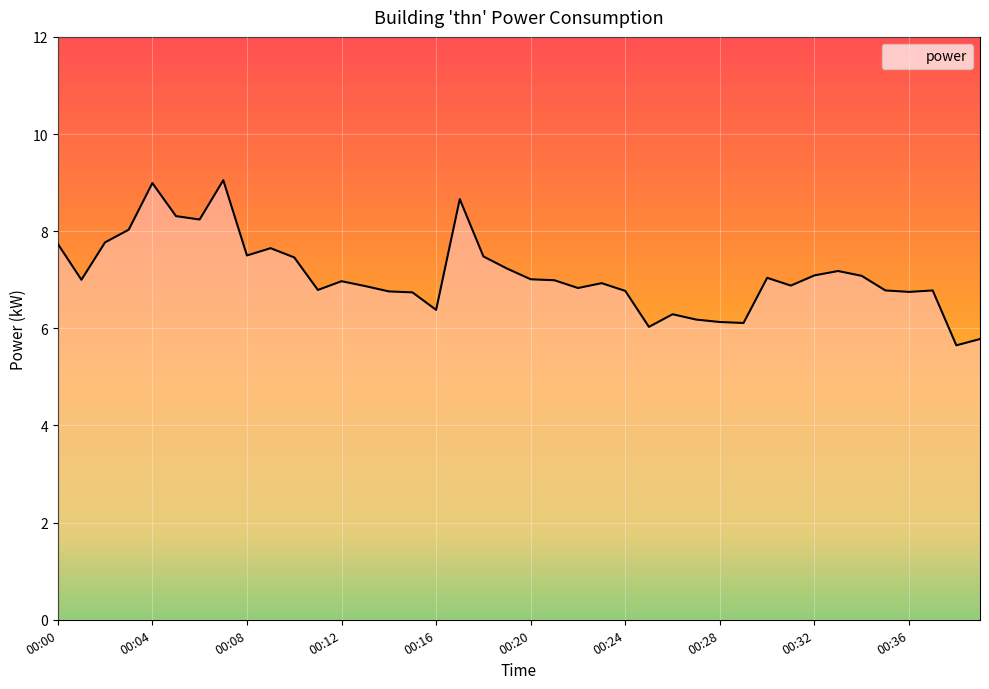

What is the minimum value shown in the chart?

5.7